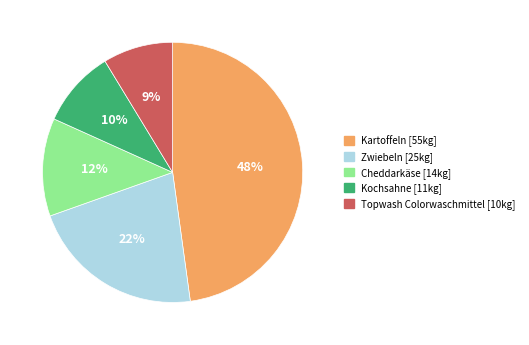

Approximately how many times larger is the value at Topwash Colorwaschmittel compared to Kochsahne?

0.9